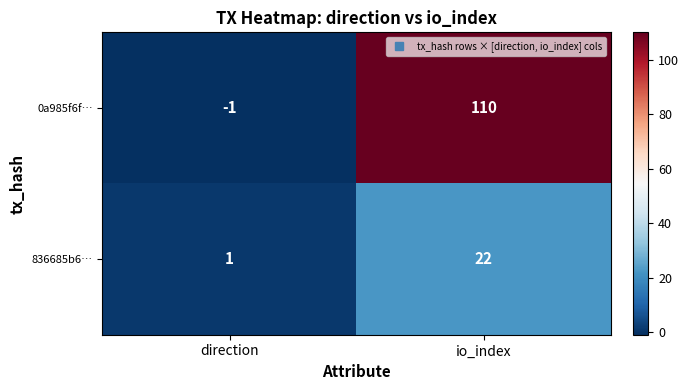

Which series has the largest total across all categories?

0a985f6f…